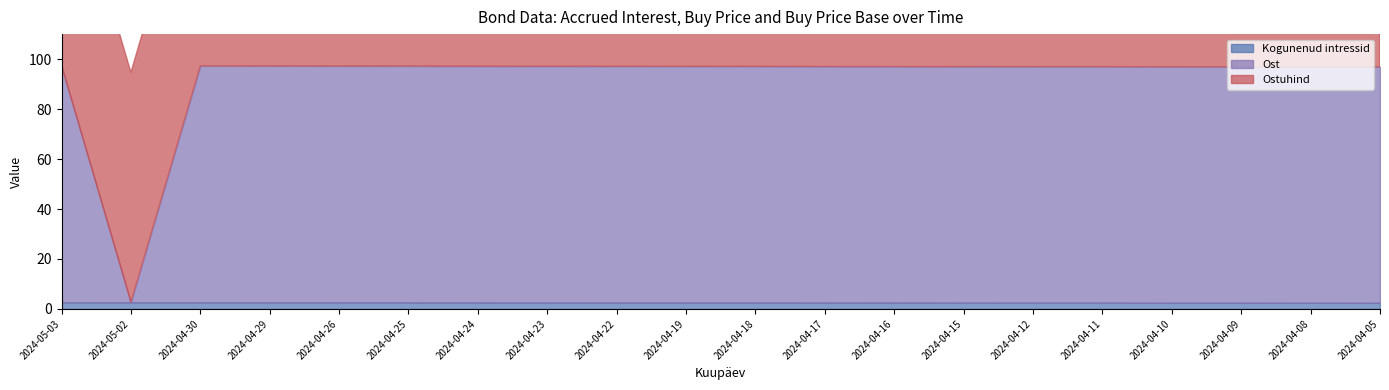

How many categories are shown in the chart?

20